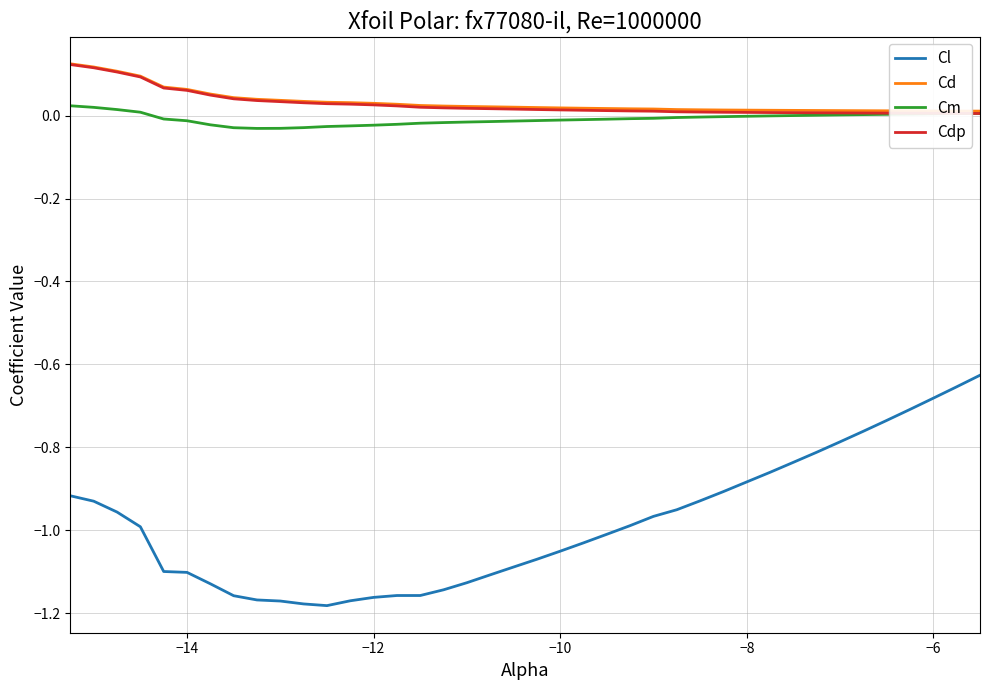

Which series has the largest range (max minus min)?

Cl